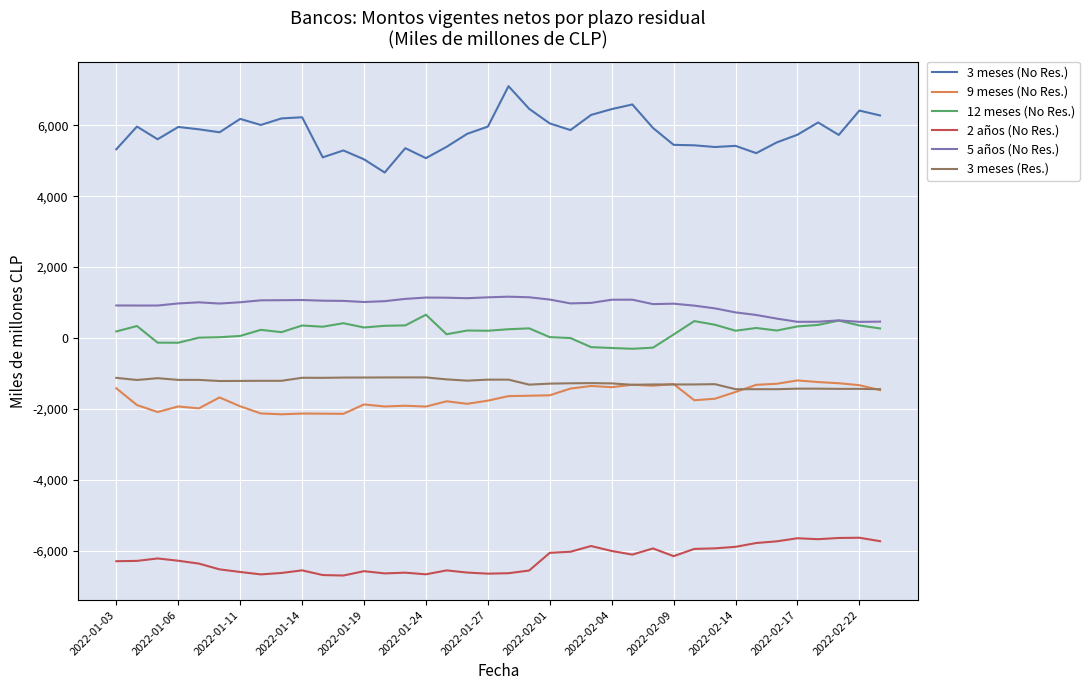

True or false: 12 meses (No Res.) and 9 meses (No Res.) intersect in this chart.

False